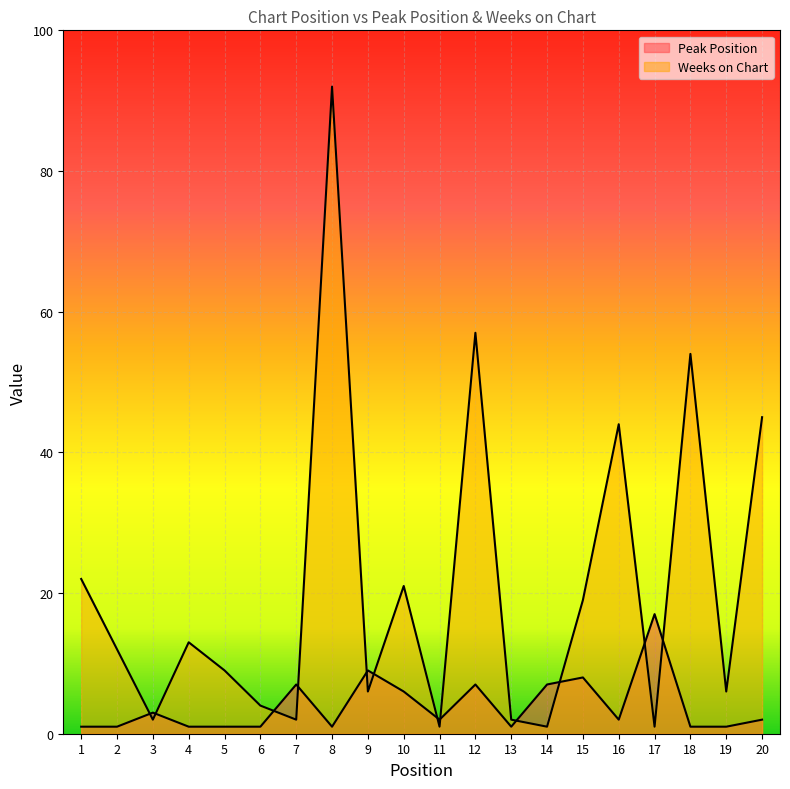

What are all the series names shown in the legend?

Peak Position, Weeks on Chart